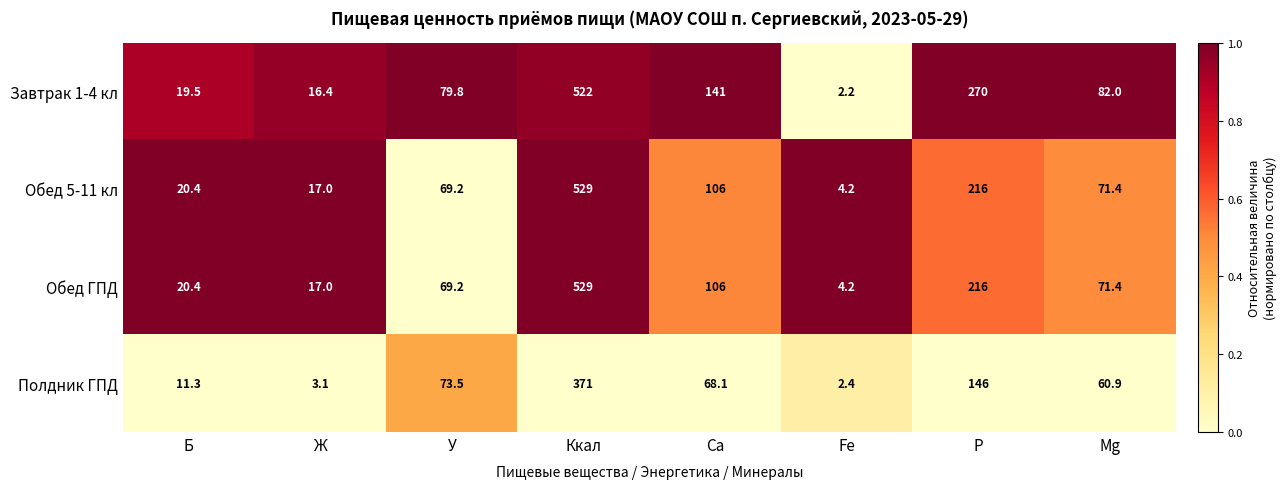

Is it true that Завтрак 1-4 кл equals 699.9 at Ккал?

False